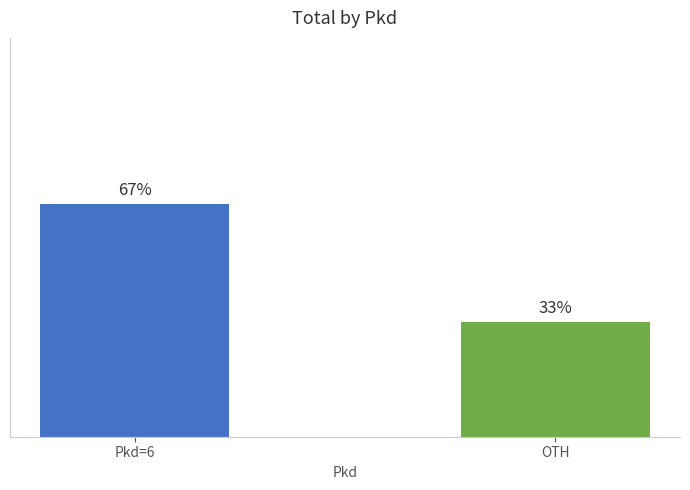

What is the change in value from Pkd=6 to OTH?

-34